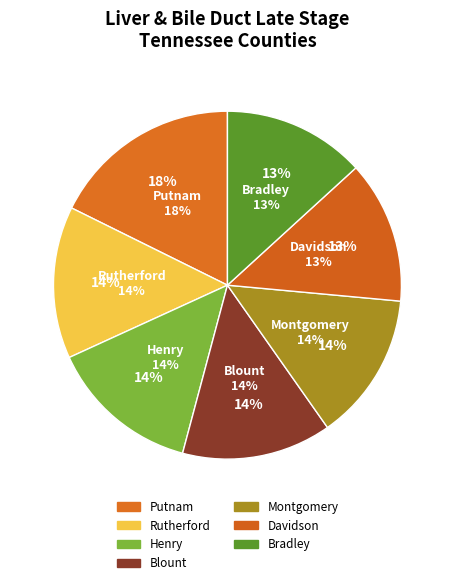

Approximately how many times larger is the value at Bradley County compared to Montgomery County?

1.0